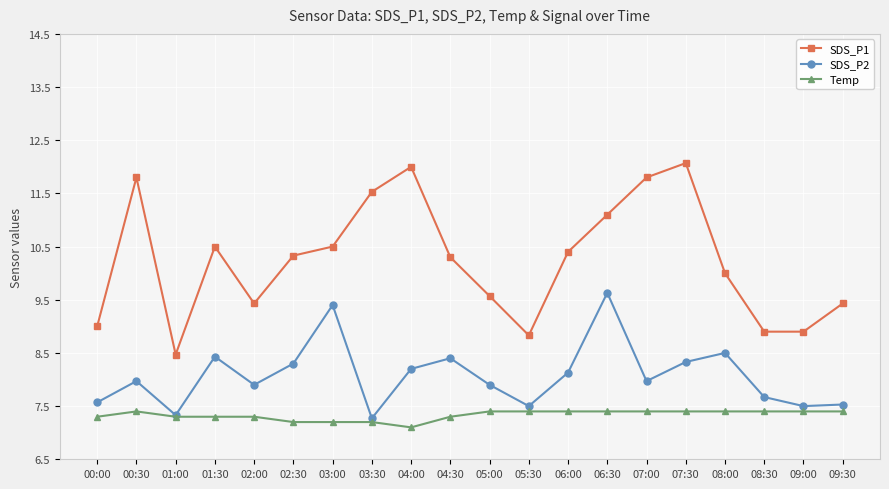

Reading left to right, extract all data points from this chart.

SDS_P1: 00:00=9.0	00:30=11.8	01:00=8.5	01:30=10.5	02:00=9.4	02:30=10.3	03:00=10.5	03:30=11.5	04:00=12.0	04:30=10.3	05:00=9.6	05:30=8.8	06:00=10.4	06:30=11.1	07:00=11.8	07:30=12.1	08:00=10.0	08:30=8.9	09:00=8.9	09:30=9.4
SDS_P2: 00:00=7.6	00:30=8.0	01:00=7.3	01:30=8.4	02:00=7.9	02:30=8.3	03:00=9.4	03:30=7.3	04:00=8.2	04:30=8.4	05:00=7.9	05:30=7.5	06:00=8.1	06:30=9.6	07:00=8.0	07:30=8.3	08:00=8.5	08:30=7.7	09:00=7.5	09:30=7.5
Temp: 00:00=7.3	00:30=7.4	01:00=7.3	01:30=7.3	02:00=7.3	02:30=7.2	03:00=7.2	03:30=7.2	04:00=7.1	04:30=7.3	05:00=7.4	05:30=7.4	06:00=7.4	06:30=7.4	07:00=7.4	07:30=7.4	08:00=7.4	08:30=7.4	09:00=7.4	09:30=7.4